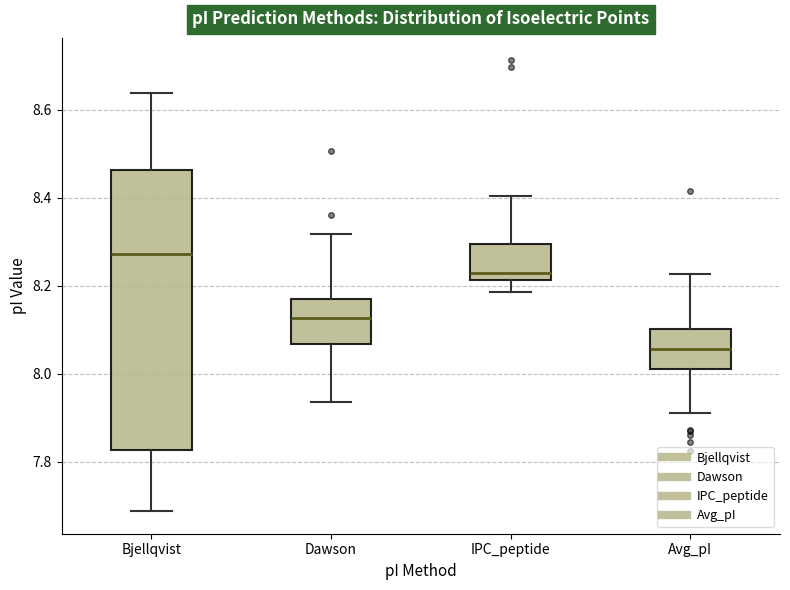

Which box is the tallest, from its lower edge to its upper edge?

Bjellqvist